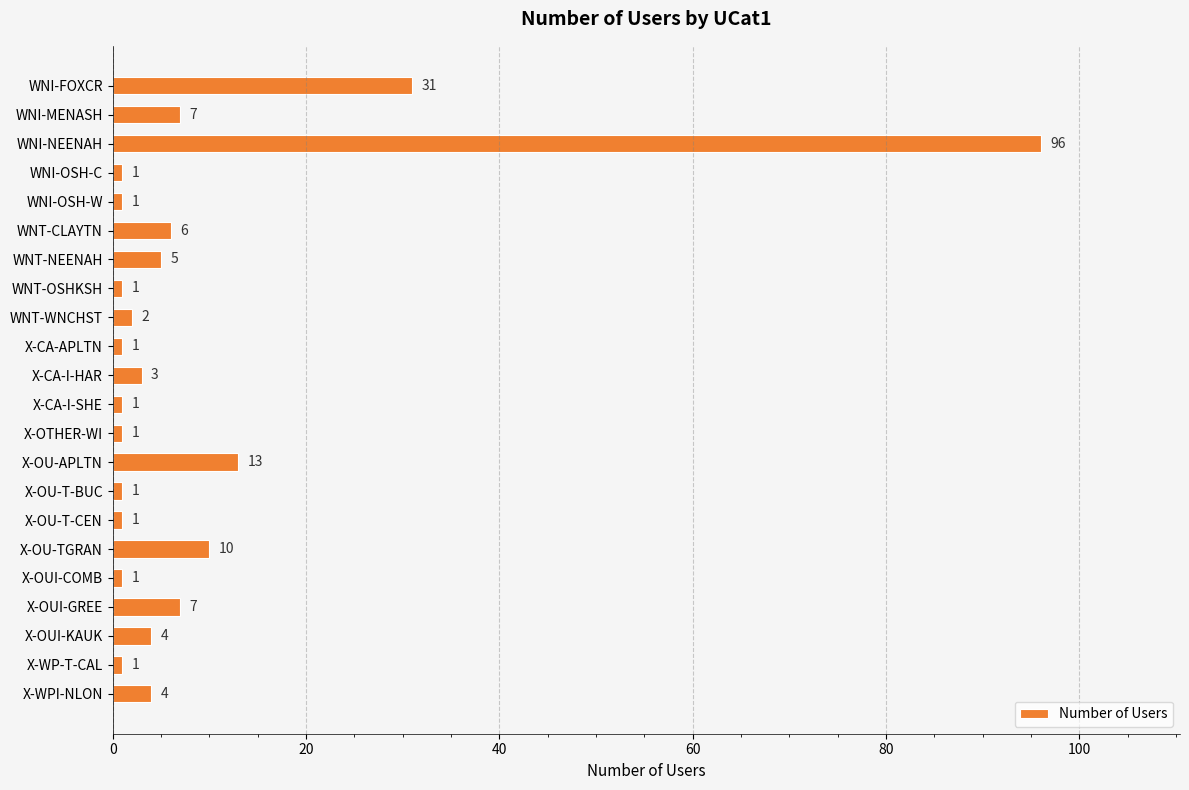

Reading bottom to top, what are all the values shown in this chart?

4	1	4	7	1	10	1	1	13	1	1	3	1	2	1	5	6	1	1	96	7	31